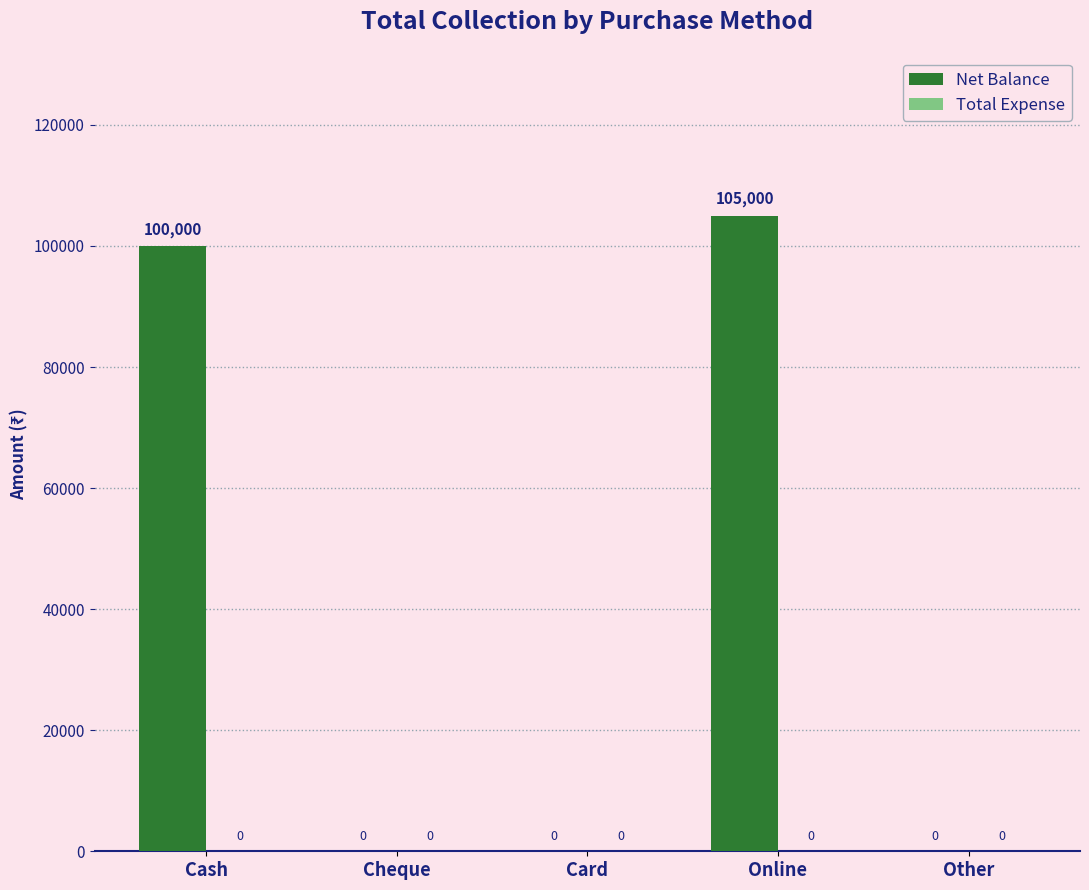

What is the sum of the values at Online and Cash?

205000